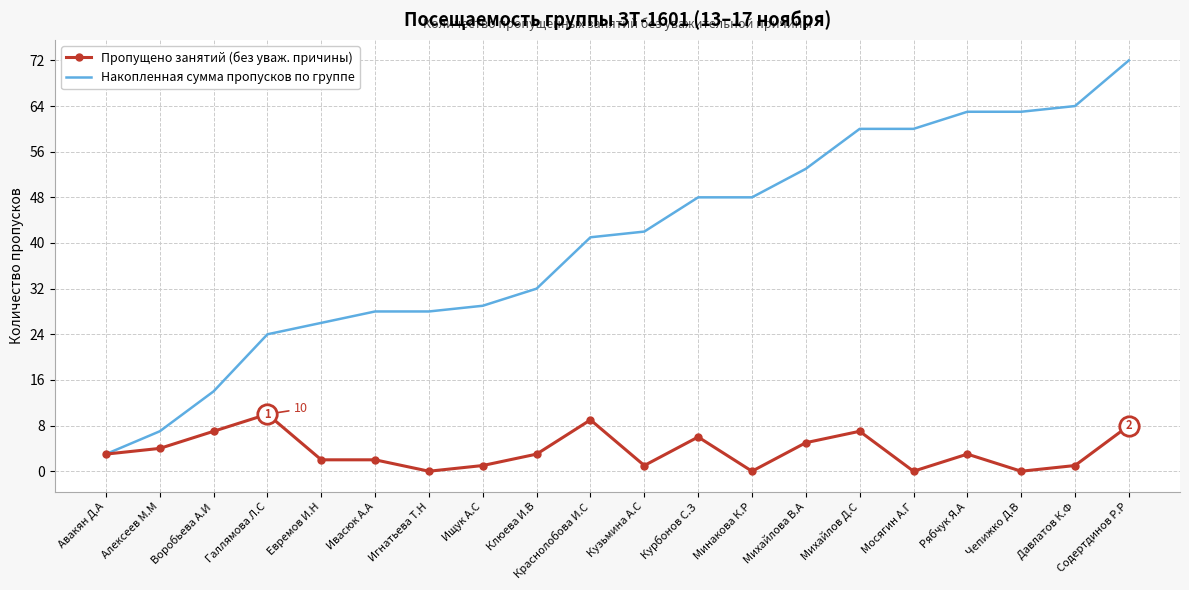

Reading left to right, extract all data points from this chart.

Пропущено занятий (без уваж. причины): 3	4	7	10	2	2	0	1	3	9	1	6	0	5	7	0	3	0	1	8
Накопленная сумма пропусков по группе: 3	7	14	24	26	28	28	29	32	41	42	48	48	53	60	60	63	63	64	72